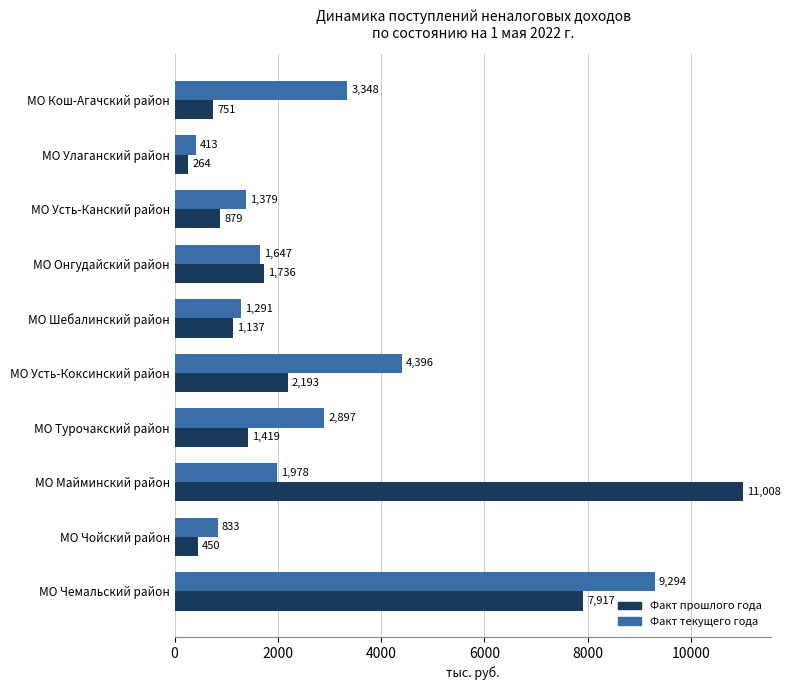

Which label corresponds to the smallest value in the chart?

МО Улаганский район